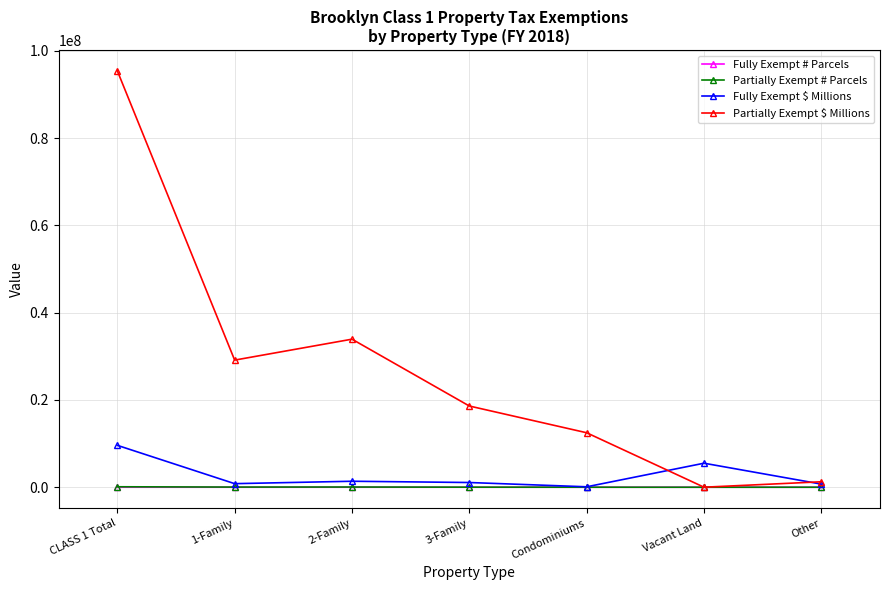

Which category has the highest value in the Fully Exempt $ Millions series?

CLASS 1 Total